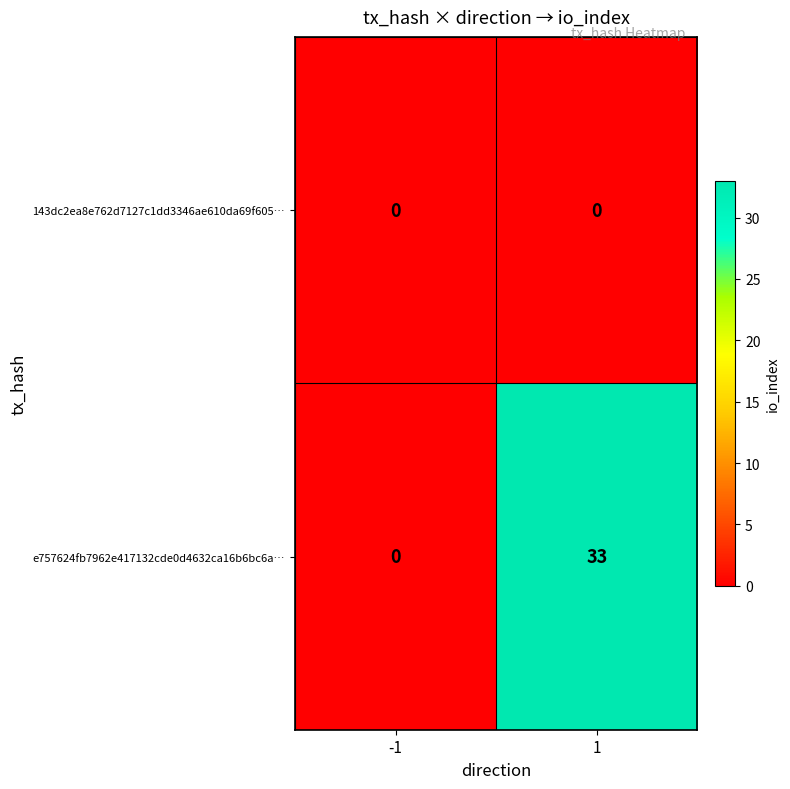

Which category has the highest value across all series?

1